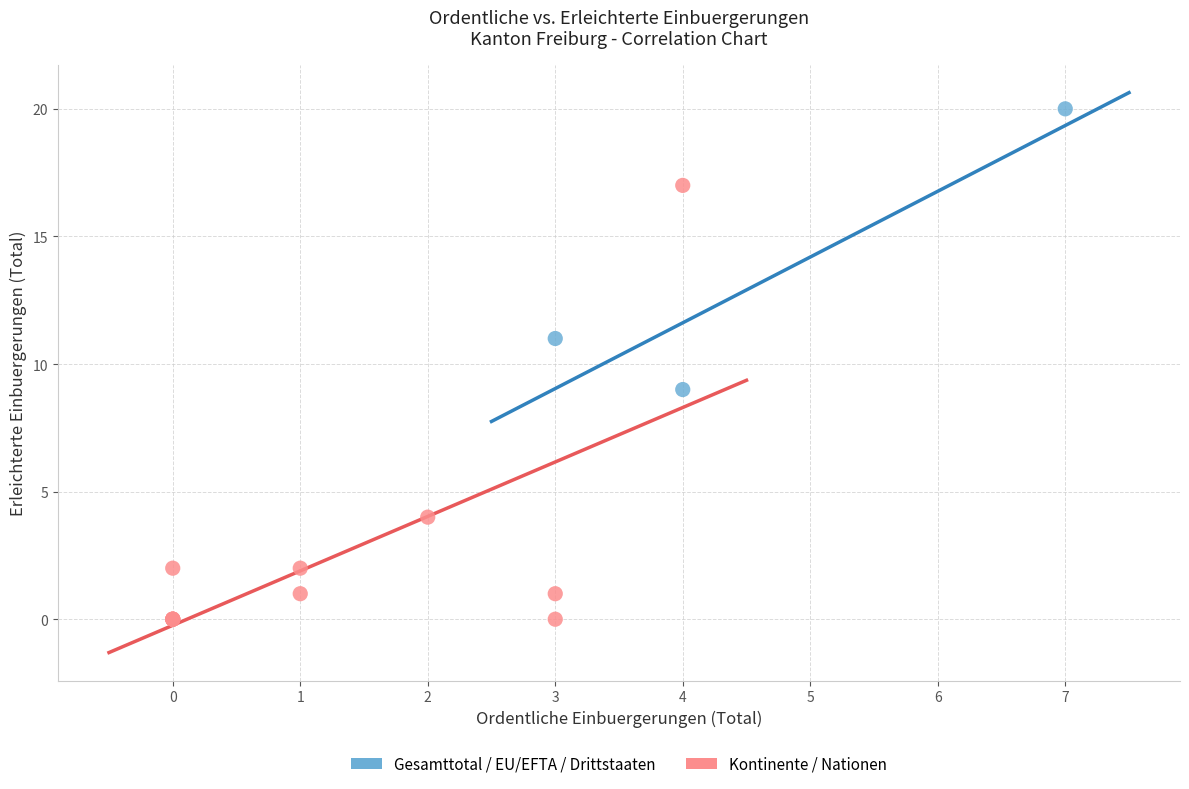

Which series reaches the maximum Y coordinate?

Gesamttotal / EU/EFTA / Drittstaaten